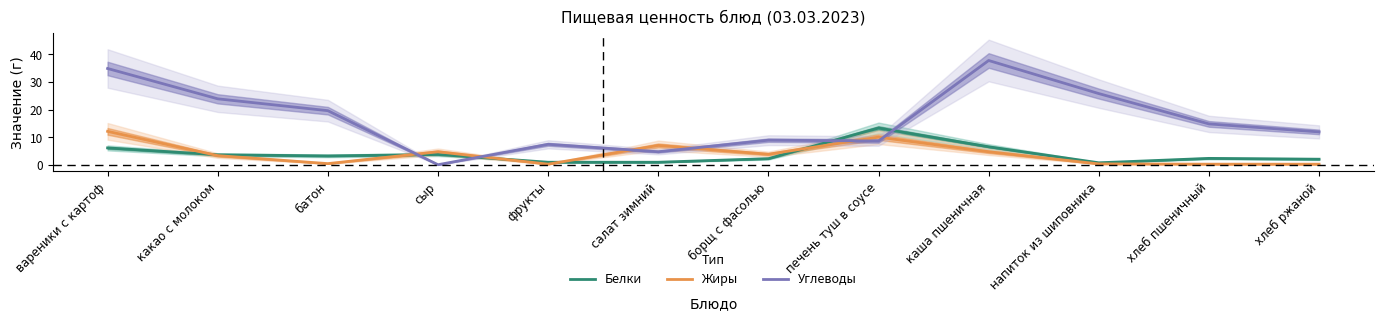

After their last crossing, which series has the higher values: Жиры or Белки?

Белки